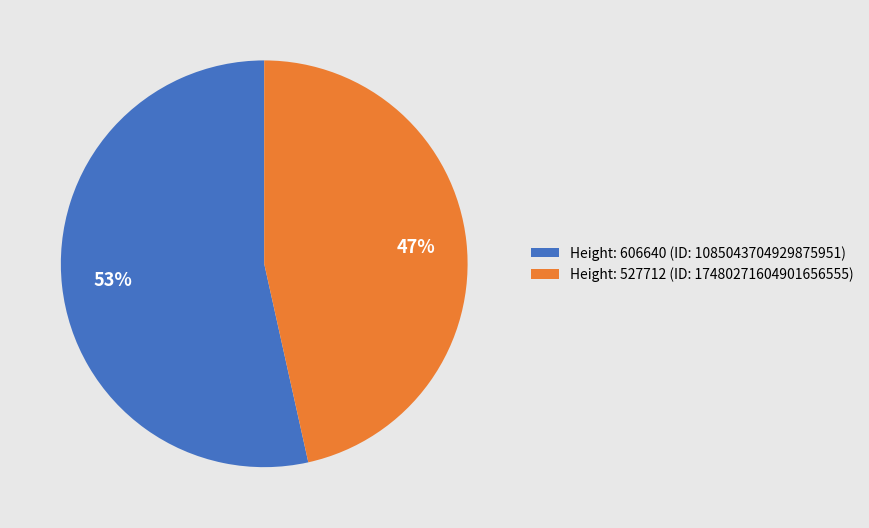

Approximately how many times larger is the value at Height: 606640 compared to Height: 527712?

1.1